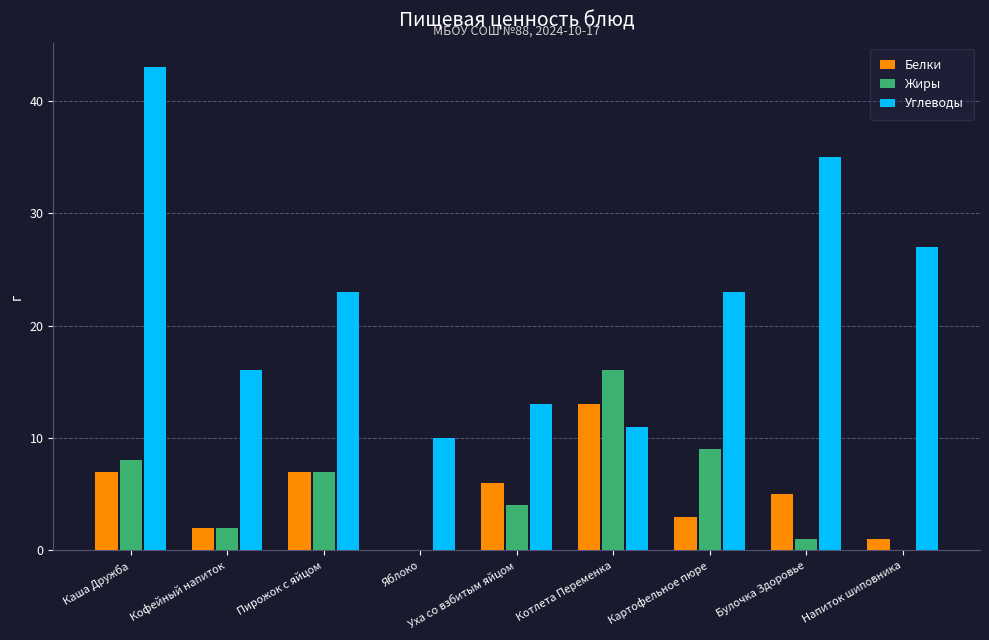

Which series has the largest total across all categories?

Углеводы